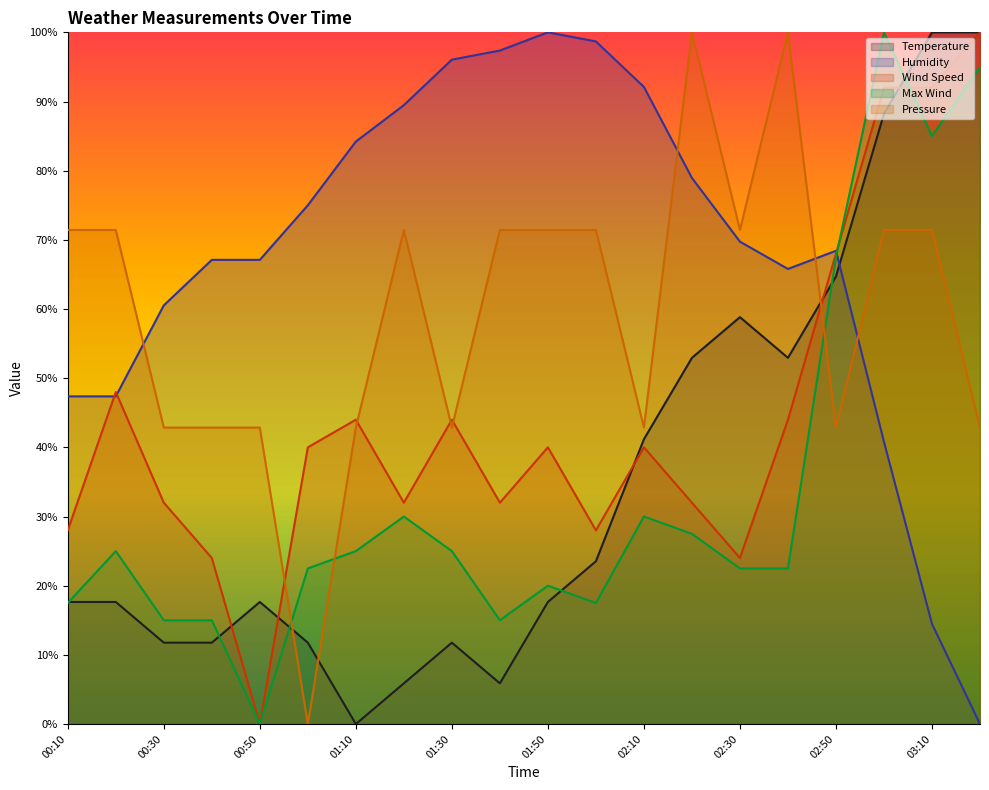

At how many categories does at least one series exceed 48?

20